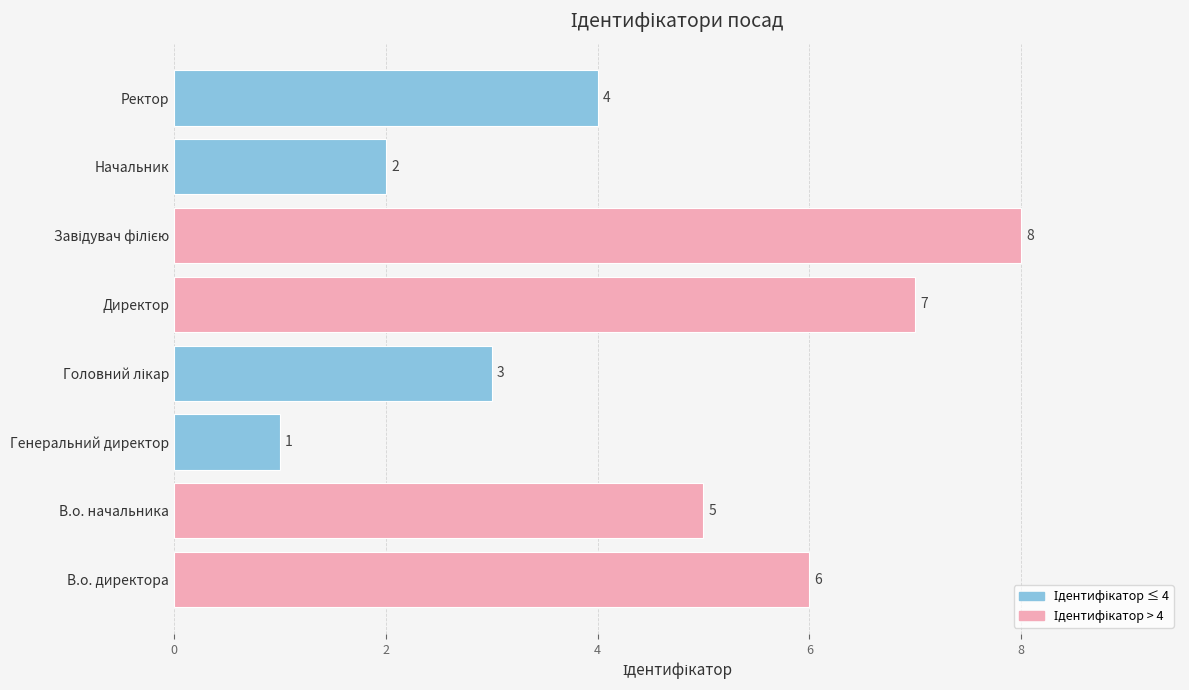

What is the maximum value shown in the chart?

8